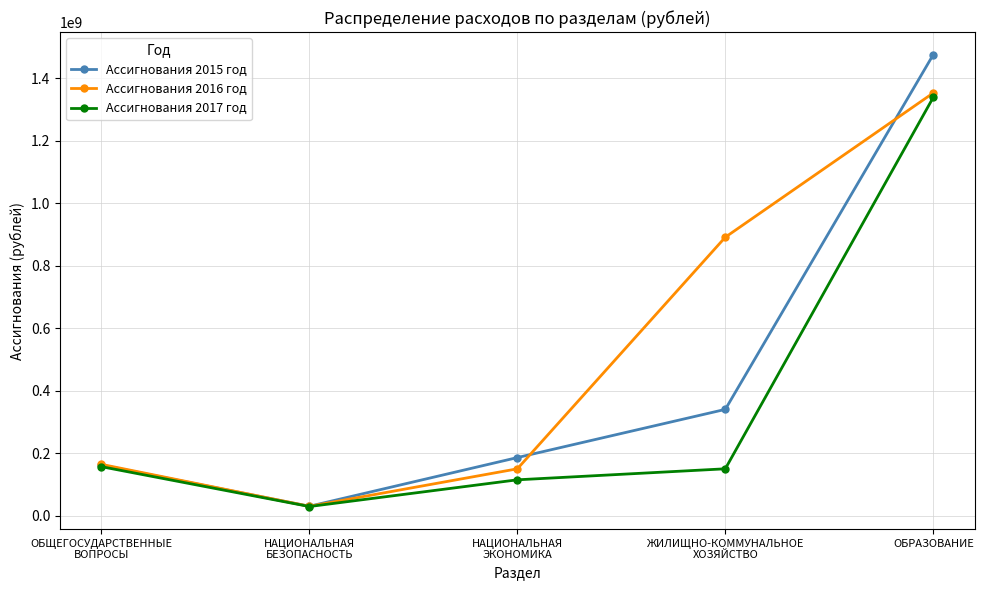

What is the value of the Ассигнования 2017 год point at the 3rd from the left?

114757889.5